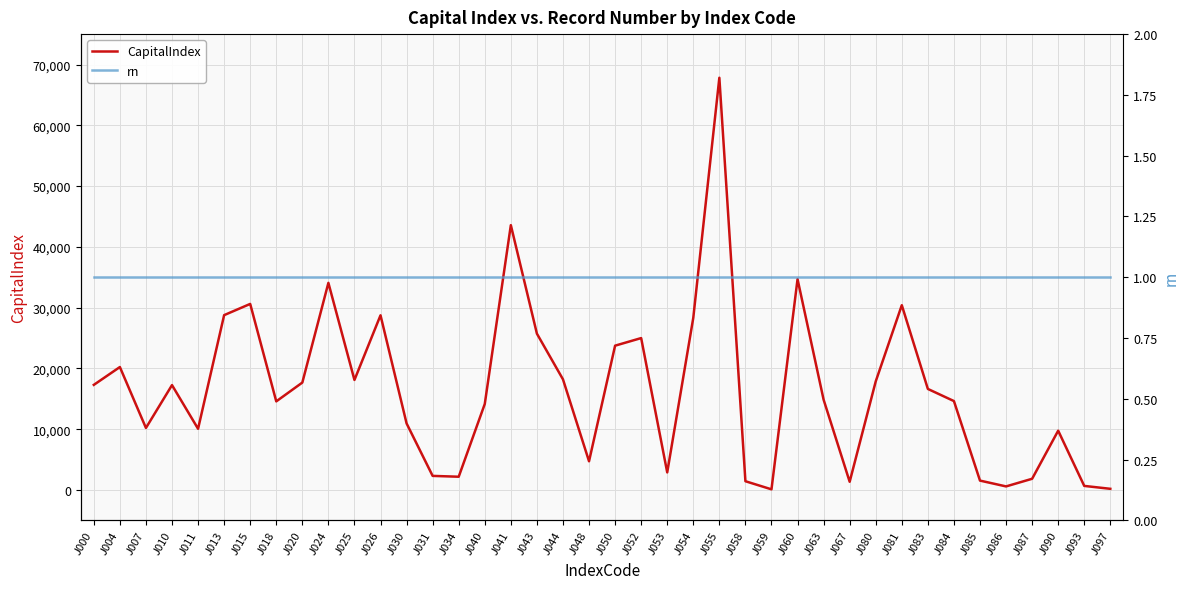

Is this an area chart (filled region under the line)?

No